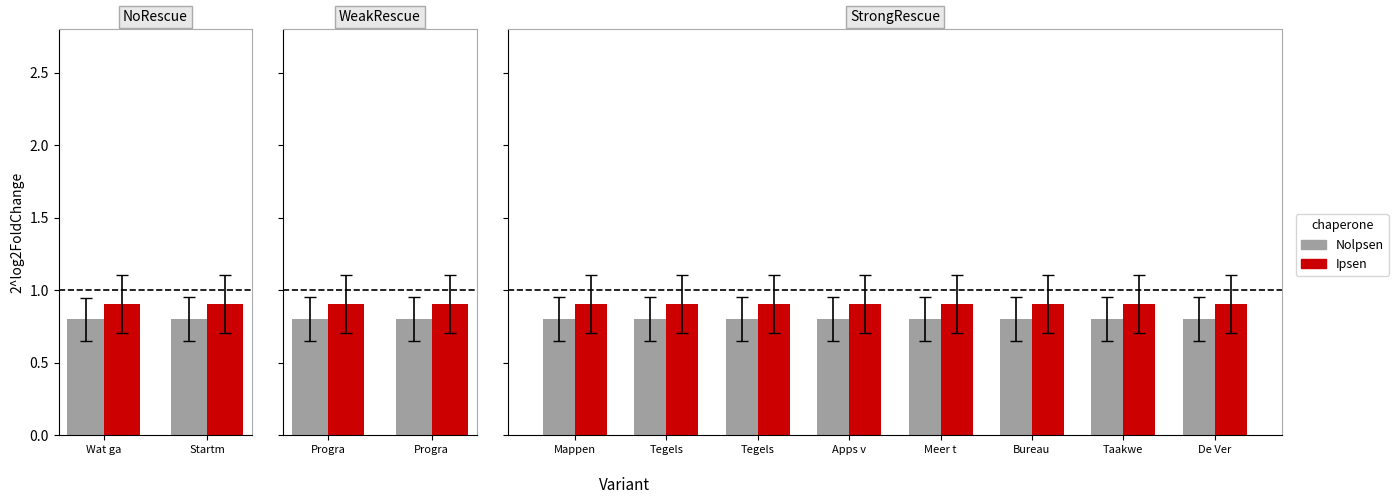

Which series has the largest total across all categories?

Ipsen